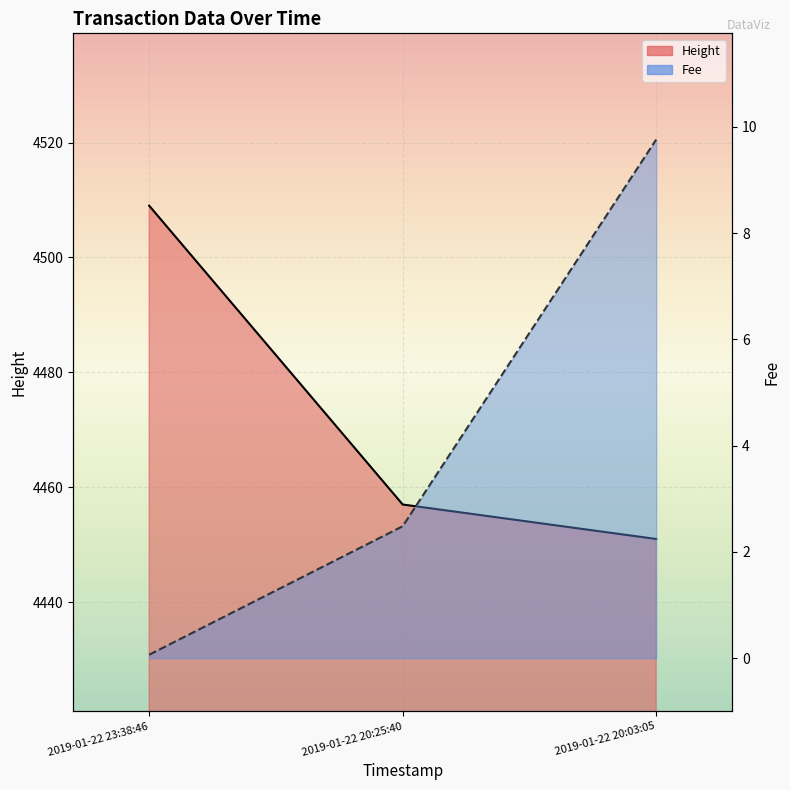

At which label does Fee first exceed 2?

2019-01-22 20:25:40